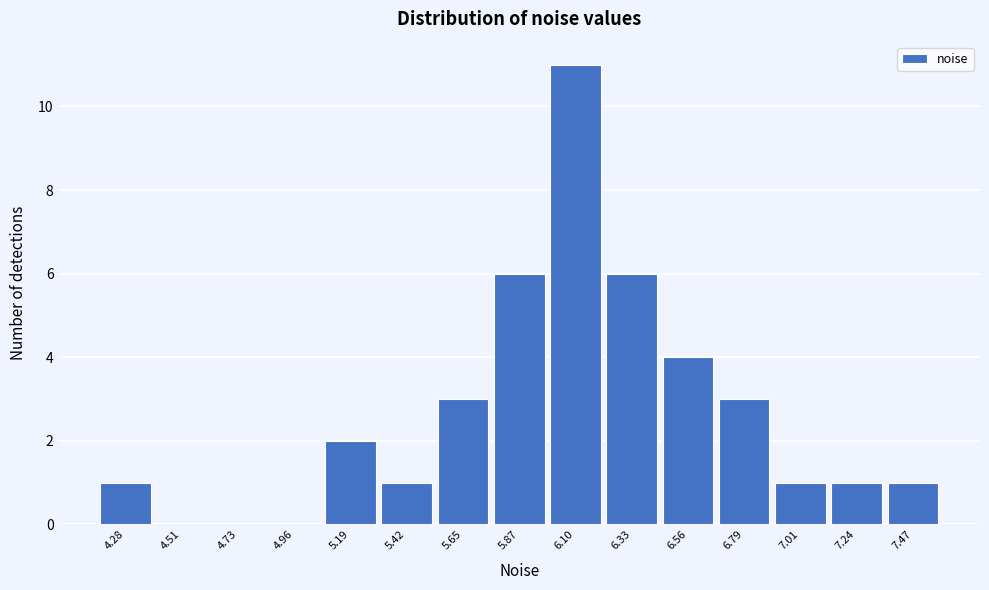

Reading left to right, list every bar in this chart as the range it spans on the x-axis followed by its height. Neither the bar edges nor the heights are printed on the chart, so give them approximately, as read against the axes.

4.15 to 4.40: 1
4.40 to 4.60: 0
4.60 to 4.85: 0
4.85 to 5.10: 0
5.10 to 5.30: 2
5.30 to 5.55: 1
5.55 to 5.75: 3
5.75 to 6.00: 6
6.00 to 6.20: 11
6.20 to 6.45: 6
6.45 to 6.65: 4
6.65 to 6.90: 3
6.90 to 7.15: 1
7.15 to 7.35: 1
7.35 to 7.60: 1